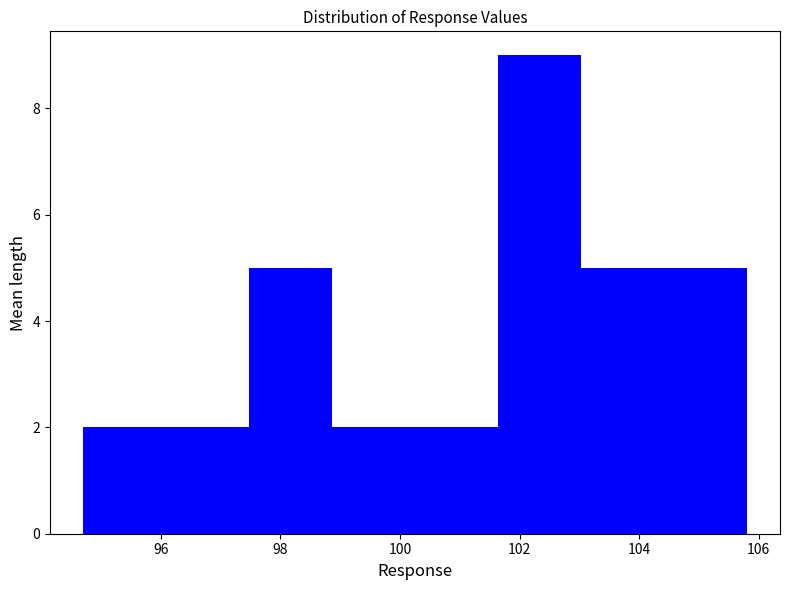

What is the height of the bar covering 104.4 to 105.8 on the x-axis? Neither the bar edges nor the heights are printed on the chart, so give them approximately, as read against the axes.

5